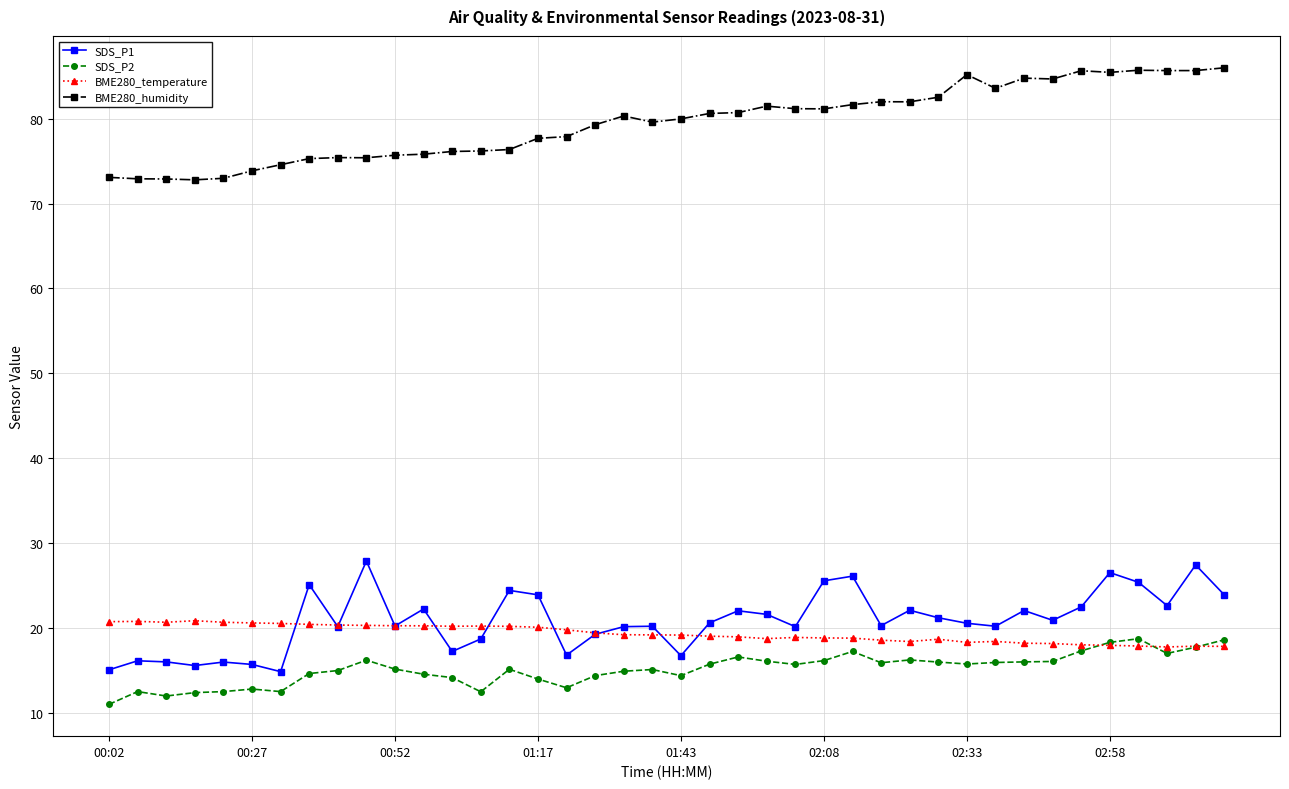

Which series has the largest total across all categories?

BME280_humidity